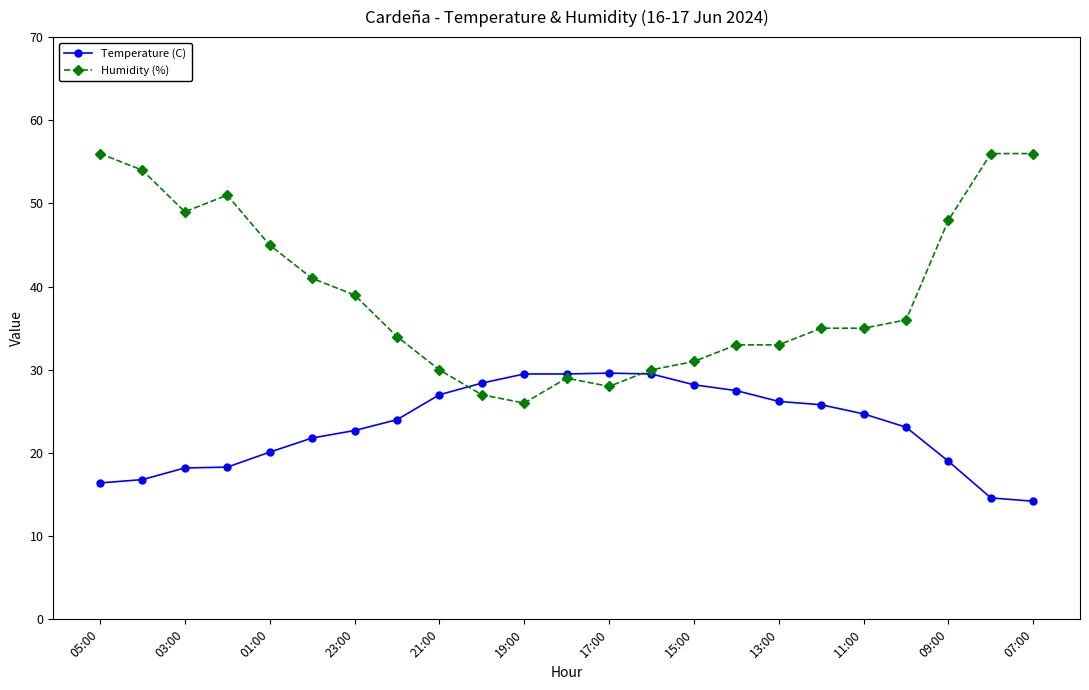

What is the maximum value shown in the chart?

56.0